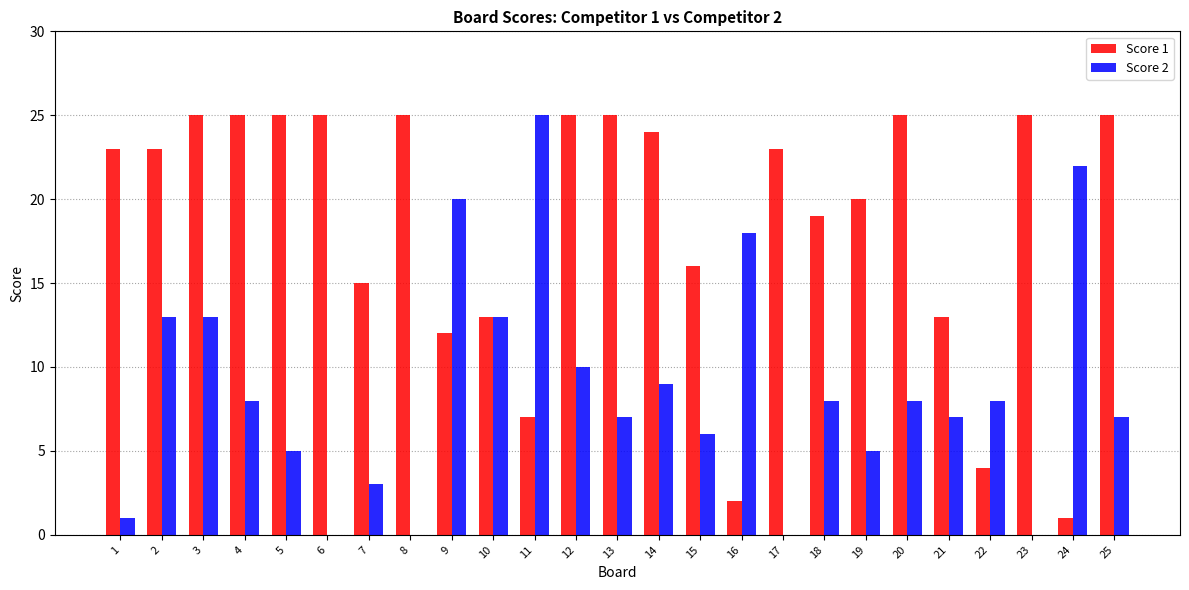

True or false: Score 1 has a value of 24 at 14.

True